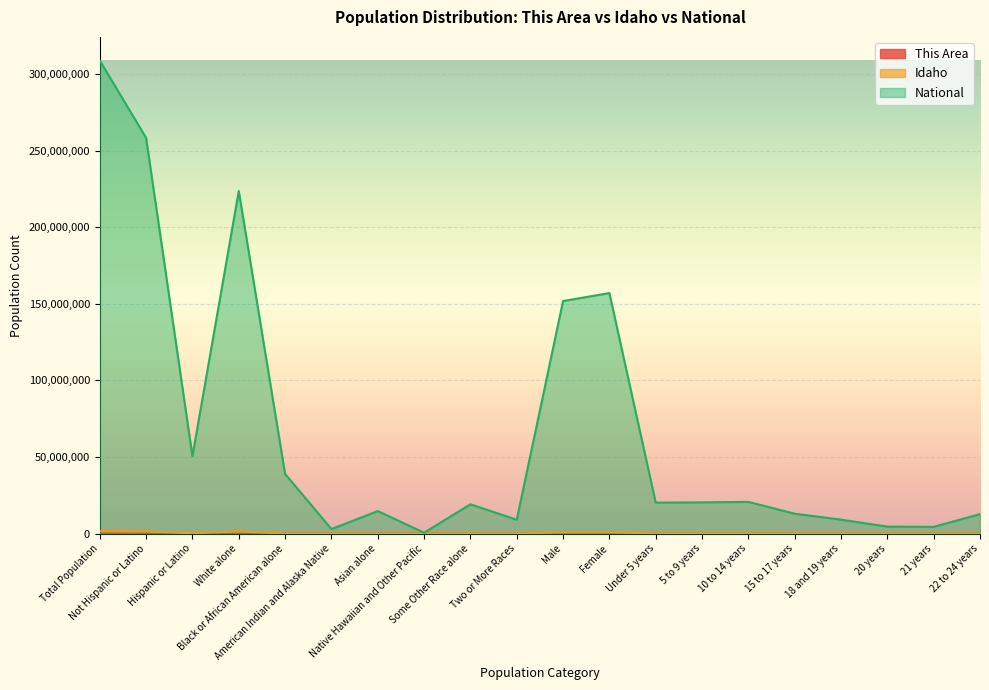

How many series are shown in this chart?

3